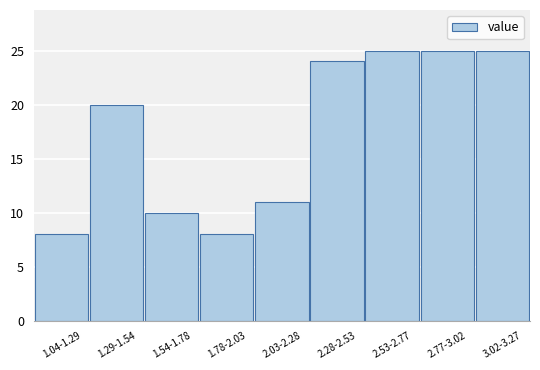

Reading left to right, what are all the values shown in this chart?

8	20	10	8	11	24	25	25	25